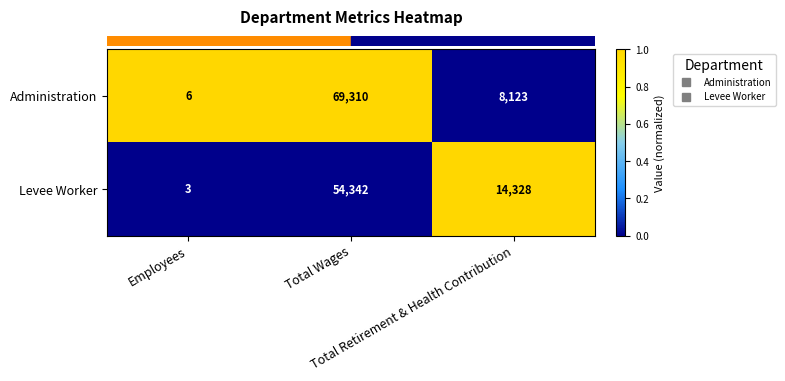

What is the sum of all Administration values?

77439